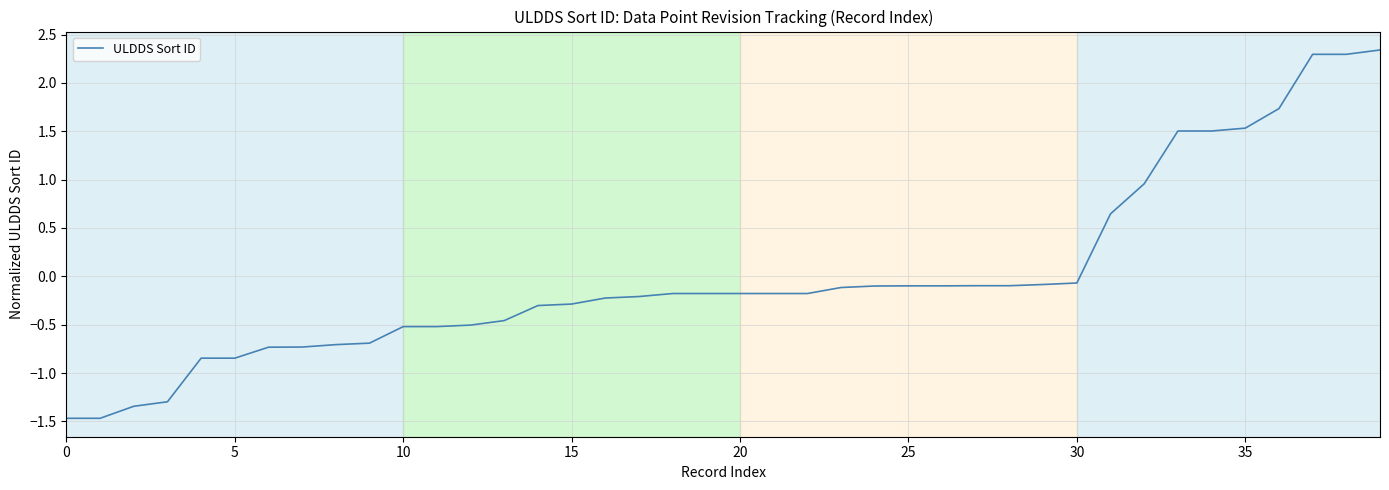

What is the minimum value shown in the chart?

-1.5